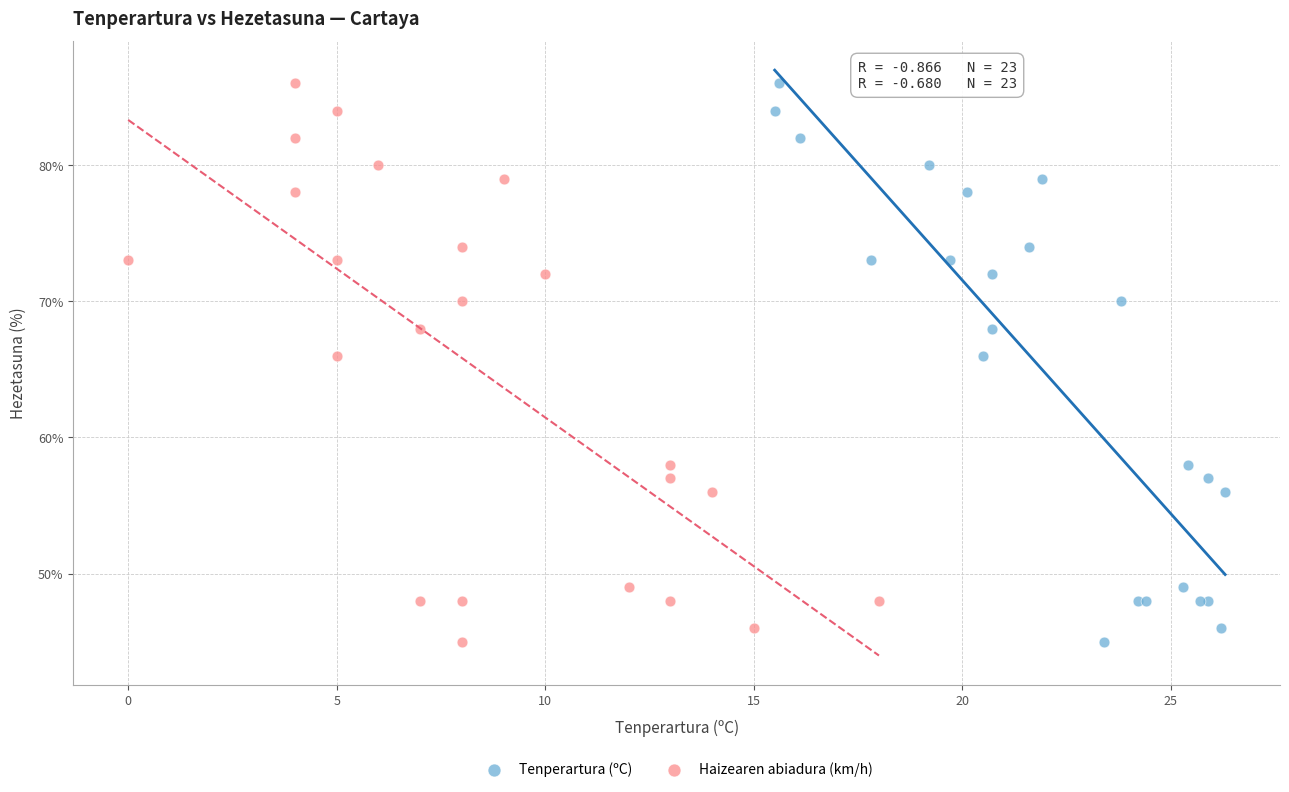

What are all the series names shown in the legend?

Tenperartura (ºC), Haizearen abiadura (km/h)